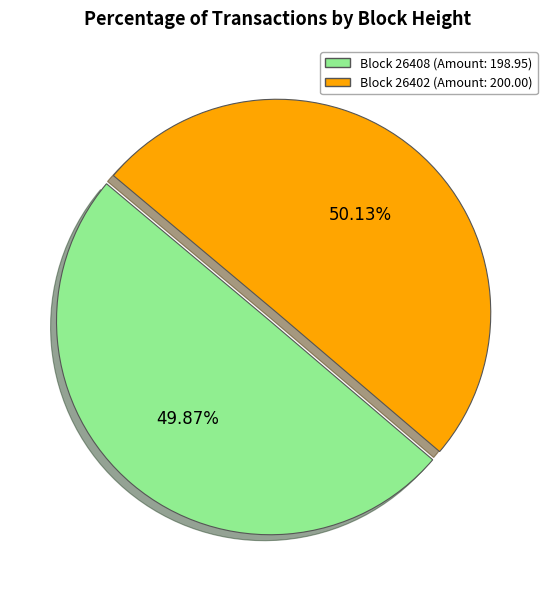

How many segments does this pie chart have?

2